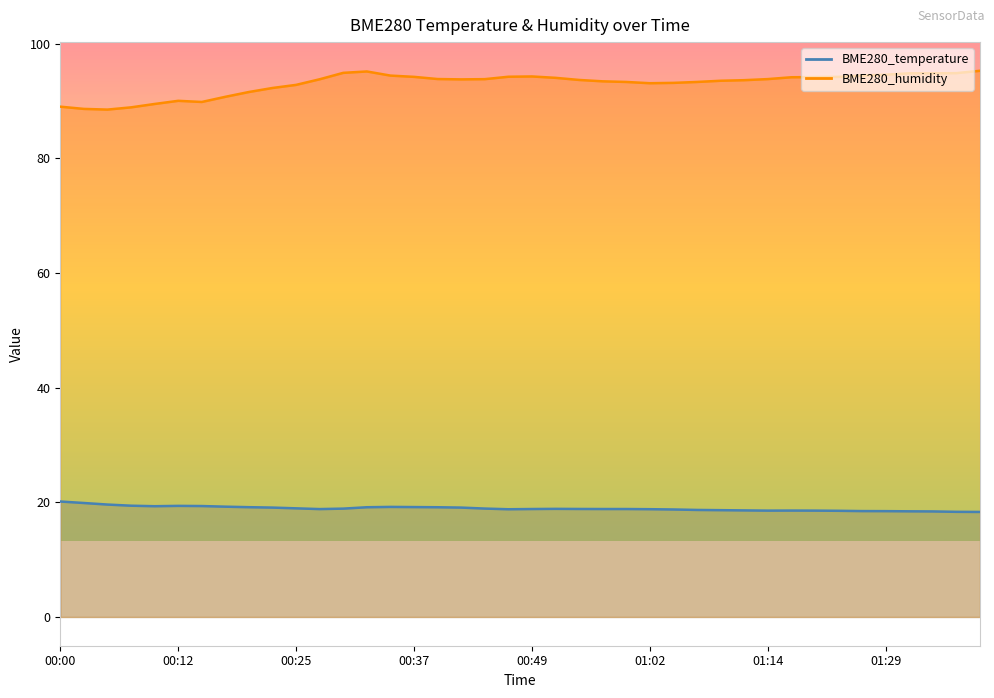

True or false: BME280_humidity and BME280_temperature cross at least once.

False